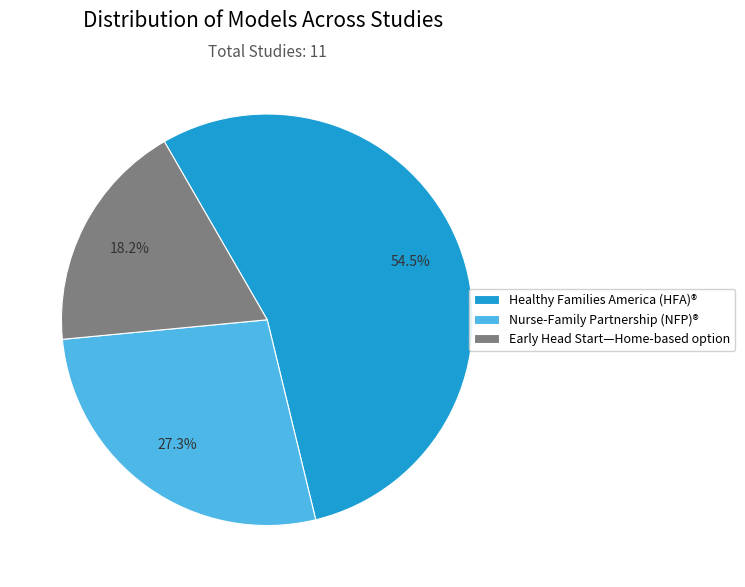

Which slice is the largest?

Healthy Families America (HFA)®